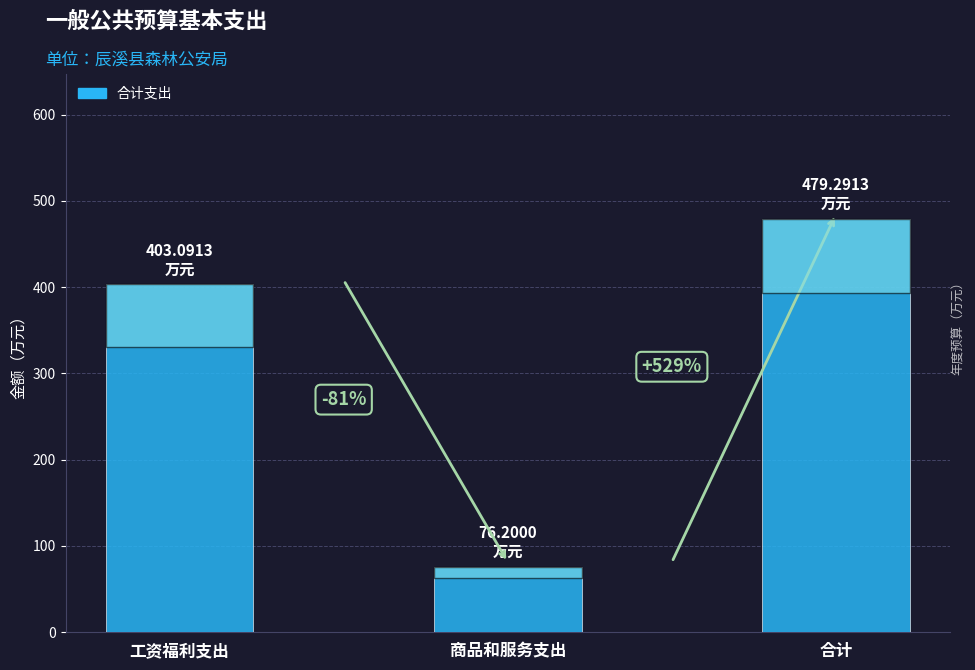

How many bars are there in total?

3